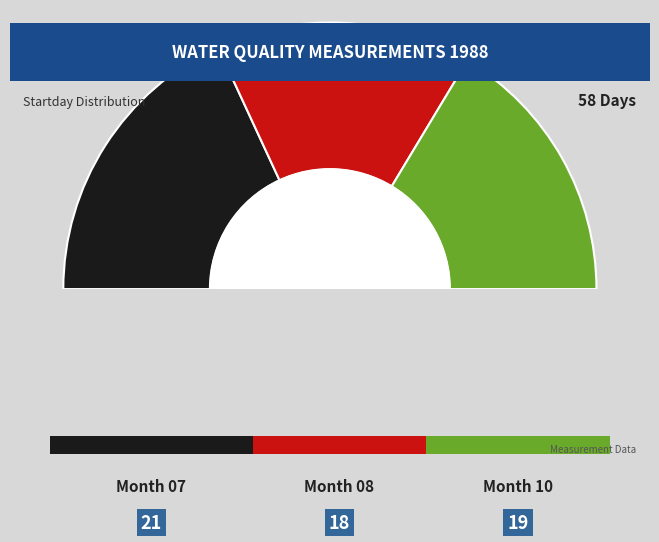

Do 10 and 07 together represent more than half of the pie?

Yes